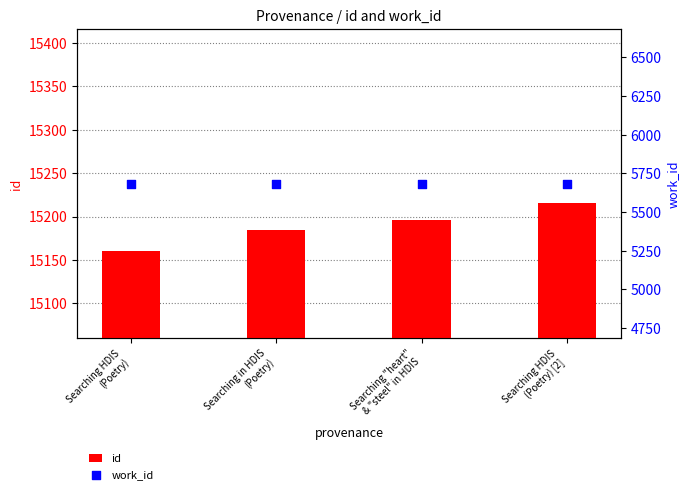

Which series contains the lowest Y value?

work_id